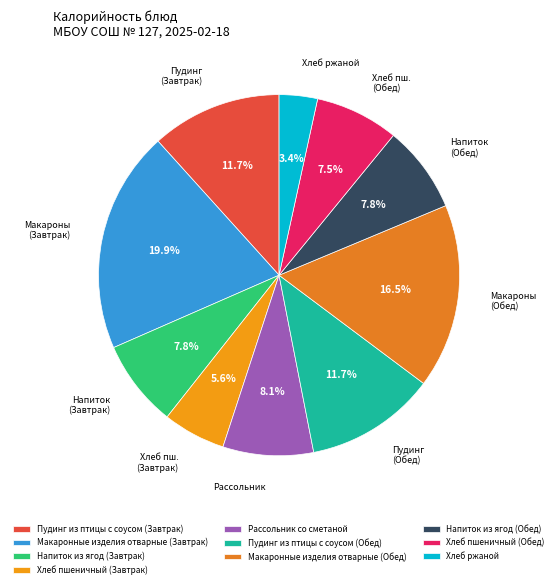

What is the change in value from Пудинг из птицы с соусом (Обед) to Хлеб пшеничный (Обед)?

-54